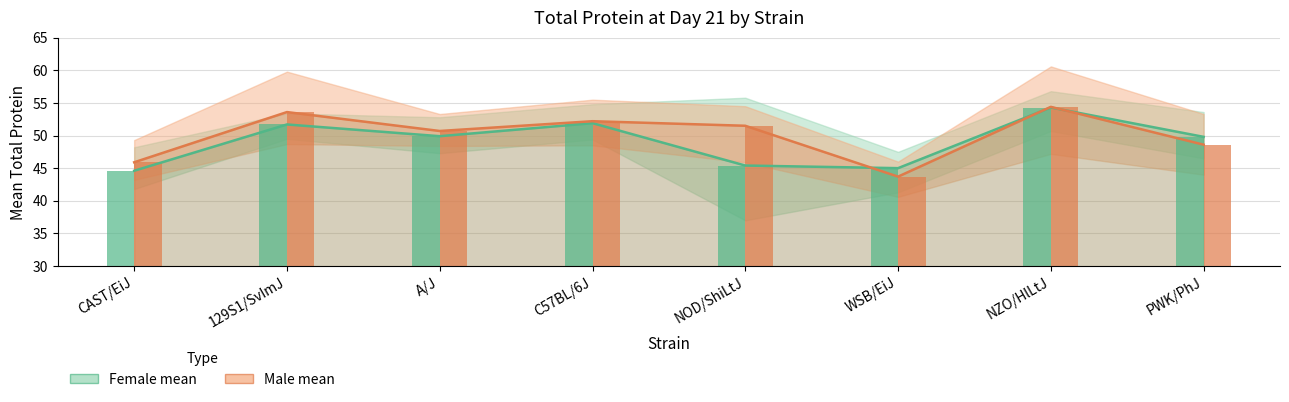

Which series has the largest range (max minus min)?

Male mean